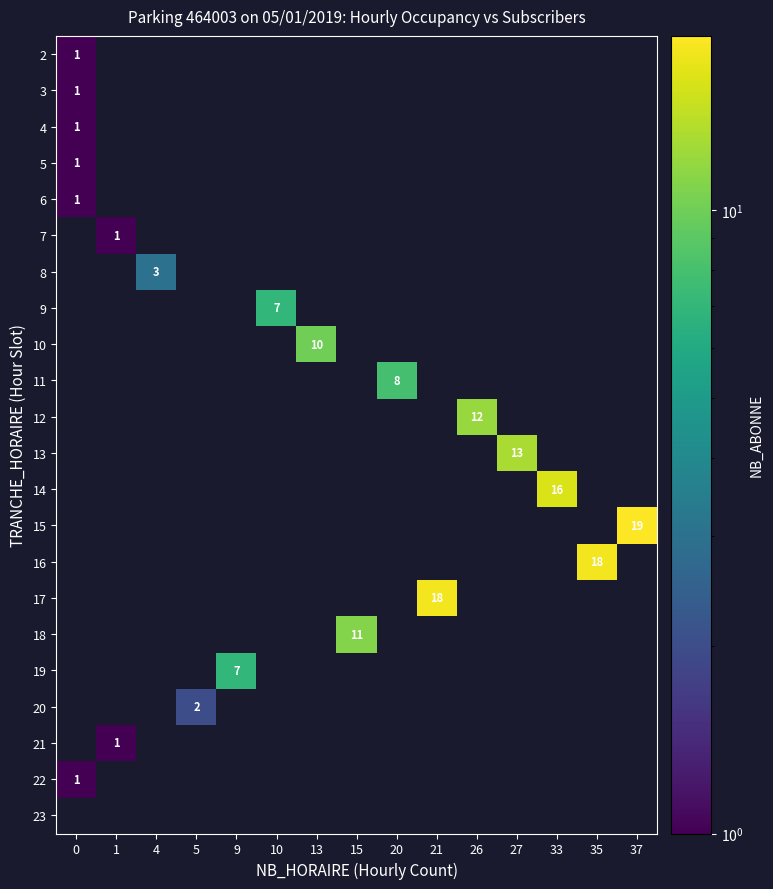

Is it true that 13 equals 18 at 27?

False